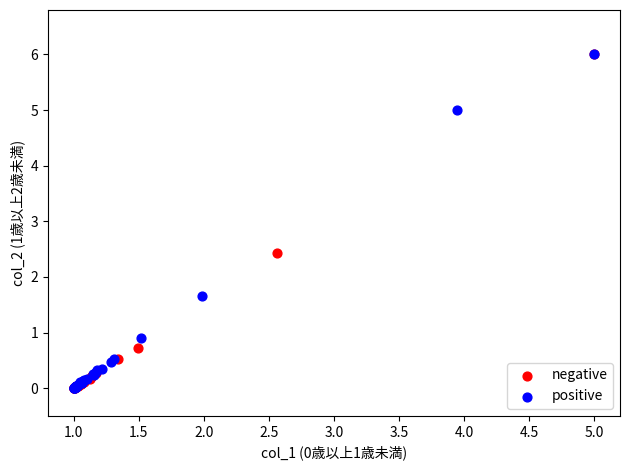

What are all the series names shown in the legend?

negative, positive